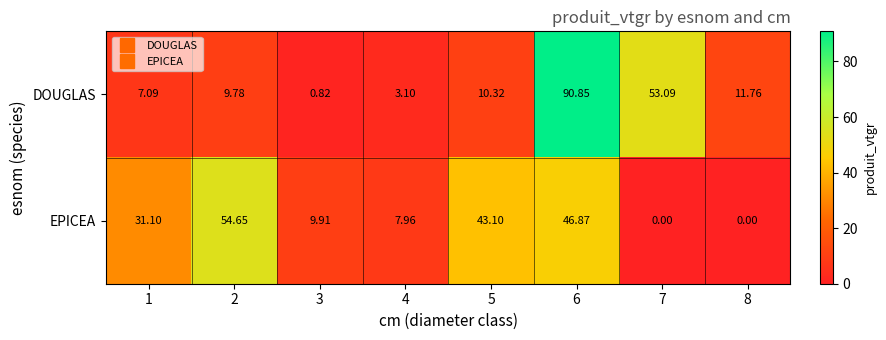

Which series changed the most between 2 and 6?

DOUGLAS